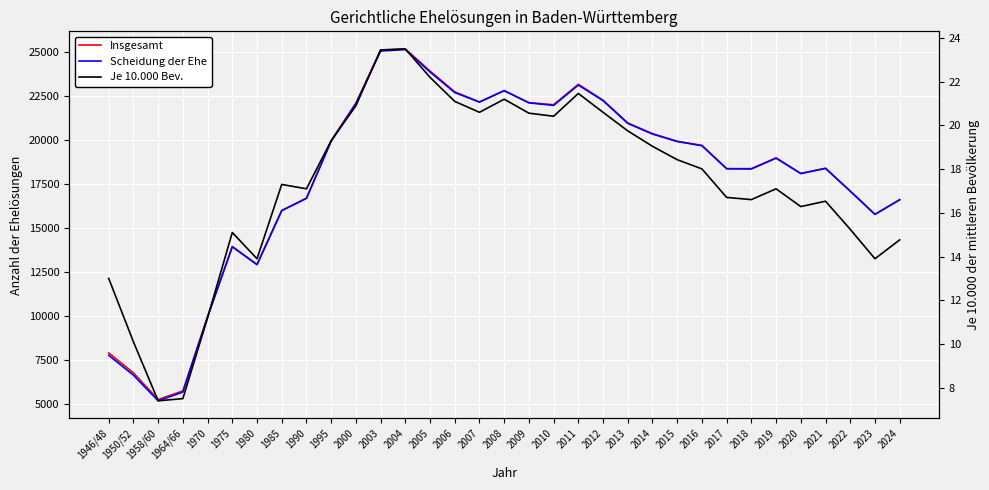

Count the number of categories in the chart.

33